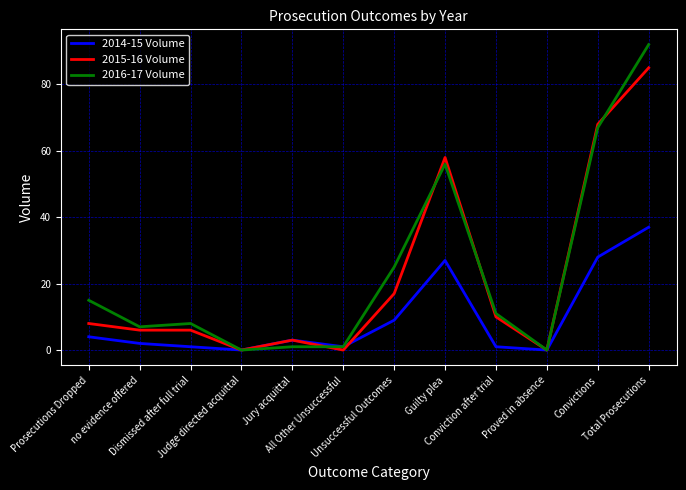

What is the maximum value shown in the chart?

92